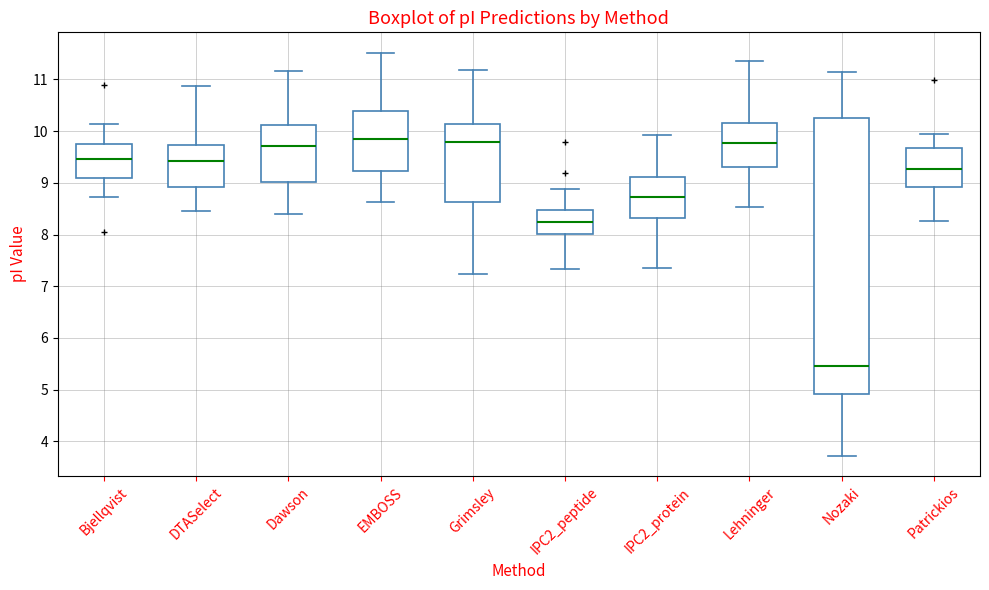

Reading left to right, read every box against the y-axis: the position of its median line, the range the box covers, and the ends of its whiskers. The values are not printed on the chart, so give them approximately, as read against the axis.

Bjellqvist: median 9.5, box 9.1 to 9.8, whiskers 8.7 to 10.1
DTASelect: median 9.4, box 8.9 to 9.7, whiskers 8.5 to 10.9
Dawson: median 9.7, box 9.0 to 10.1, whiskers 8.4 to 11.2
EMBOSS: median 9.8, box 9.2 to 10.4, whiskers 8.6 to 11.5
Grimsley: median 9.8, box 8.6 to 10.1, whiskers 7.2 to 11.2
IPC2_peptide: median 8.2, box 8.0 to 8.5, whiskers 7.3 to 8.9
IPC2_protein: median 8.7, box 8.3 to 9.1, whiskers 7.4 to 9.9
Lehninger: median 9.8, box 9.3 to 10.2, whiskers 8.5 to 11.4
Nozaki: median 5.4, box 4.9 to 10.2, whiskers 3.7 to 11.1
Patrickios: median 9.3, box 8.9 to 9.7, whiskers 8.3 to 9.9